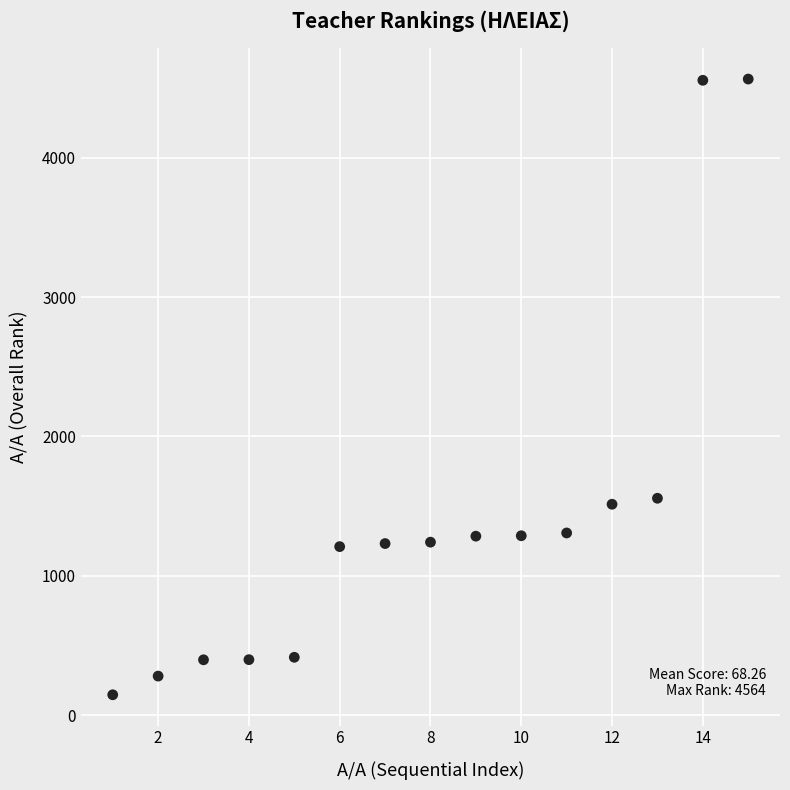

What is the range of Y values (max minus min)?

4418